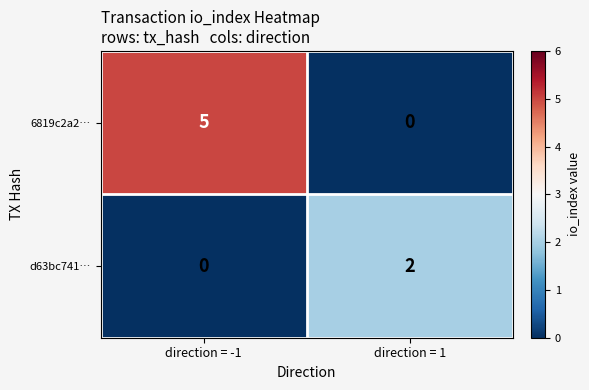

Count the number of data series in this chart.

2